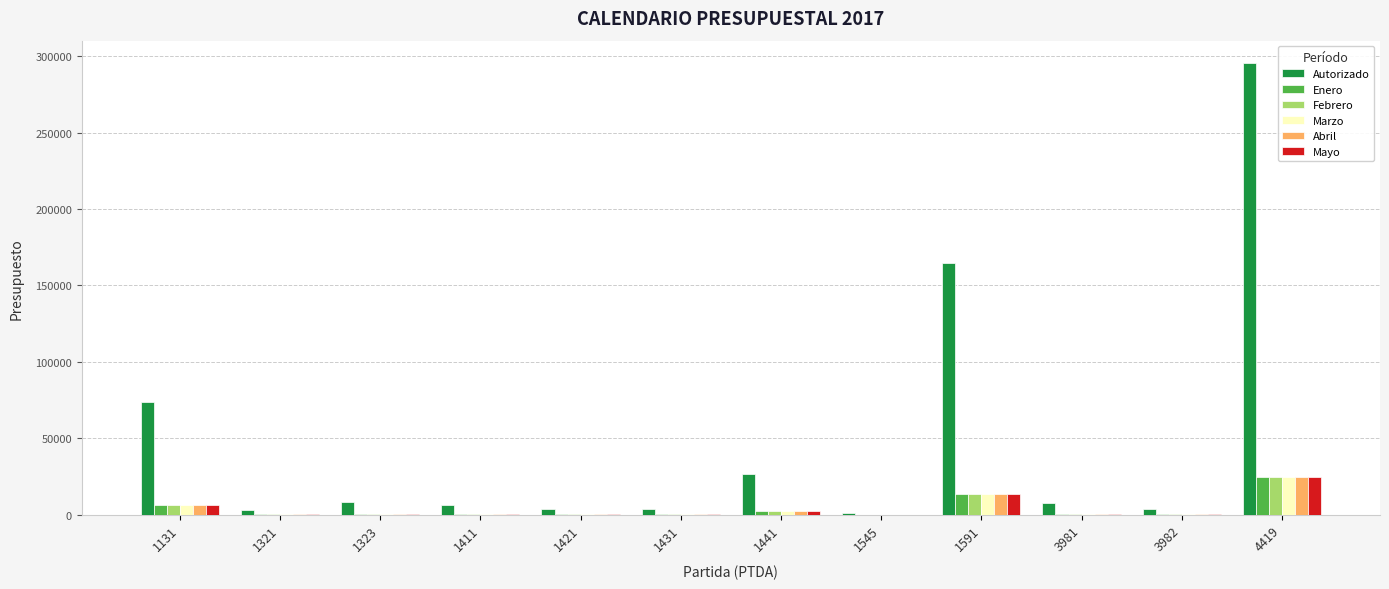

At which label does Autorizado first exceed 7491?

1131